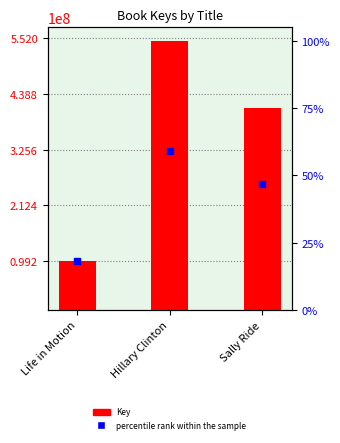

Which series has the largest total across all categories?

Key